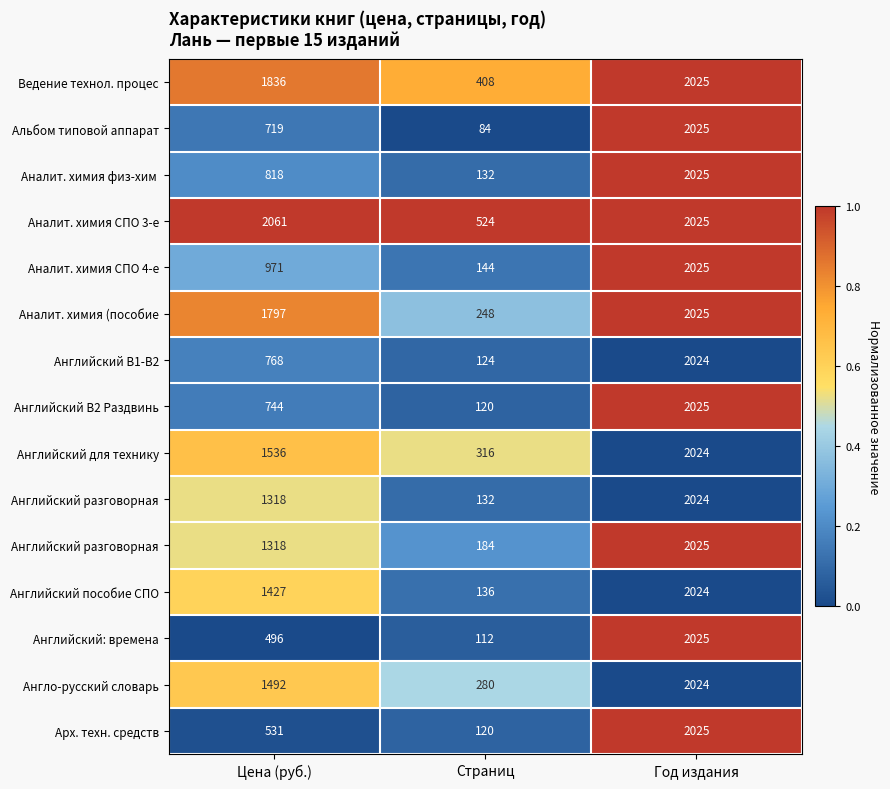

At which category is the sum across all series the highest?

Год издания